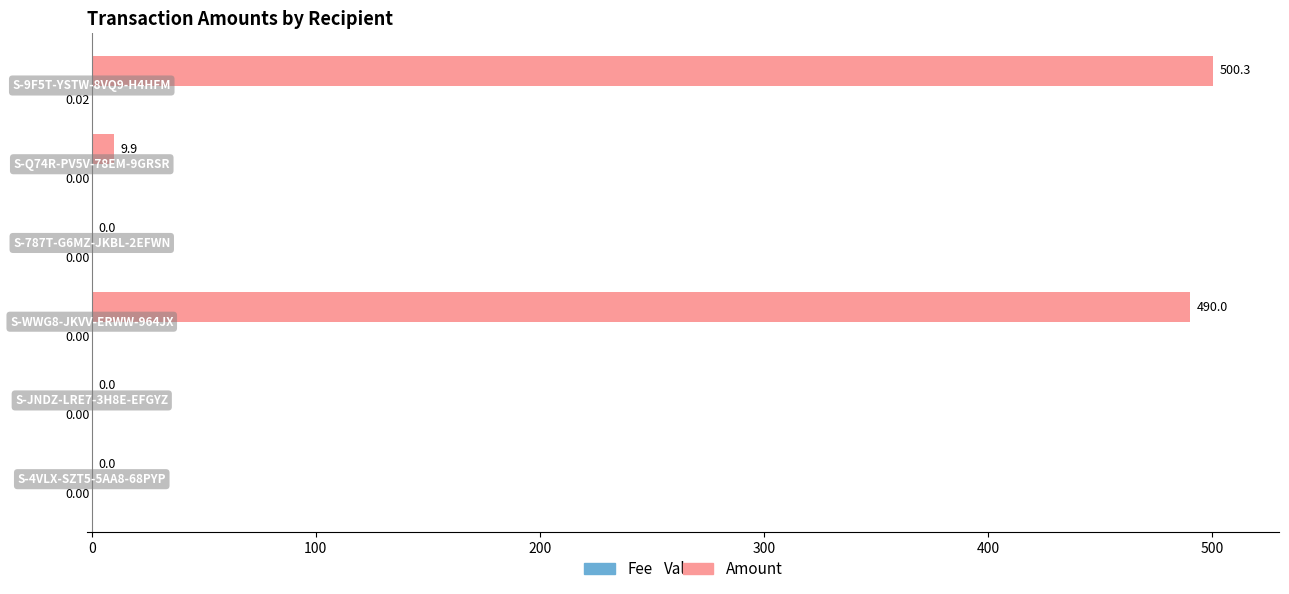

Which series has the largest total across all categories?

Amount